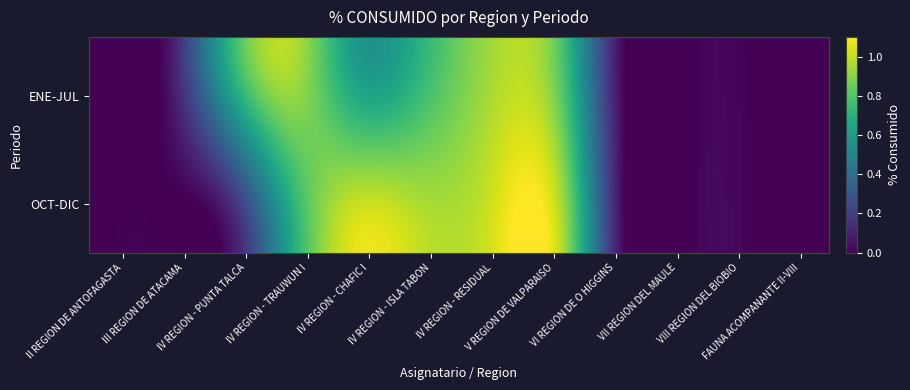

Reading left to right, extract all data points from this chart.

II REGION DE ANTOFAGASTA: ENE-JUL=0.0	OCT-DIC=0.0
III REGION DE ATACAMA: ENE-JUL=0.0	OCT-DIC=0.0
IV REGION - PUNTA TALCA: ENE-JUL=0.7	OCT-DIC=0.0
IV REGION - TRAUWUN I: ENE-JUL=1.0	OCT-DIC=0.7
IV REGION - CHAFIC I: ENE-JUL=0.6	OCT-DIC=1.1
IV REGION - ISLA TABON: ENE-JUL=0.7	OCT-DIC=1.0
IV REGION - RESIDUAL: ENE-JUL=0.9	OCT-DIC=1.0
V REGION DE VALPARAISO: ENE-JUL=0.8	OCT-DIC=1.0
VI REGION DE O HIGGINS: ENE-JUL=0.0	OCT-DIC=0.0
VII REGION DEL MAULE: ENE-JUL=0.0	OCT-DIC=0.0
VIII REGION DEL BIOBIO: ENE-JUL=0.0	OCT-DIC=0.0
FAUNA ACOMPANANTE II-VIII: ENE-JUL=0.0	OCT-DIC=0.0